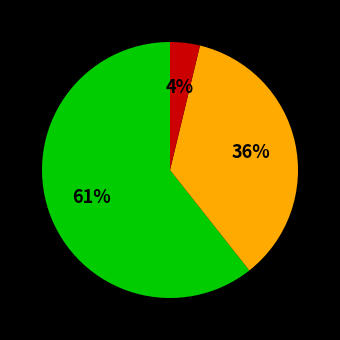

Is there a majority slice in this chart?

Yes